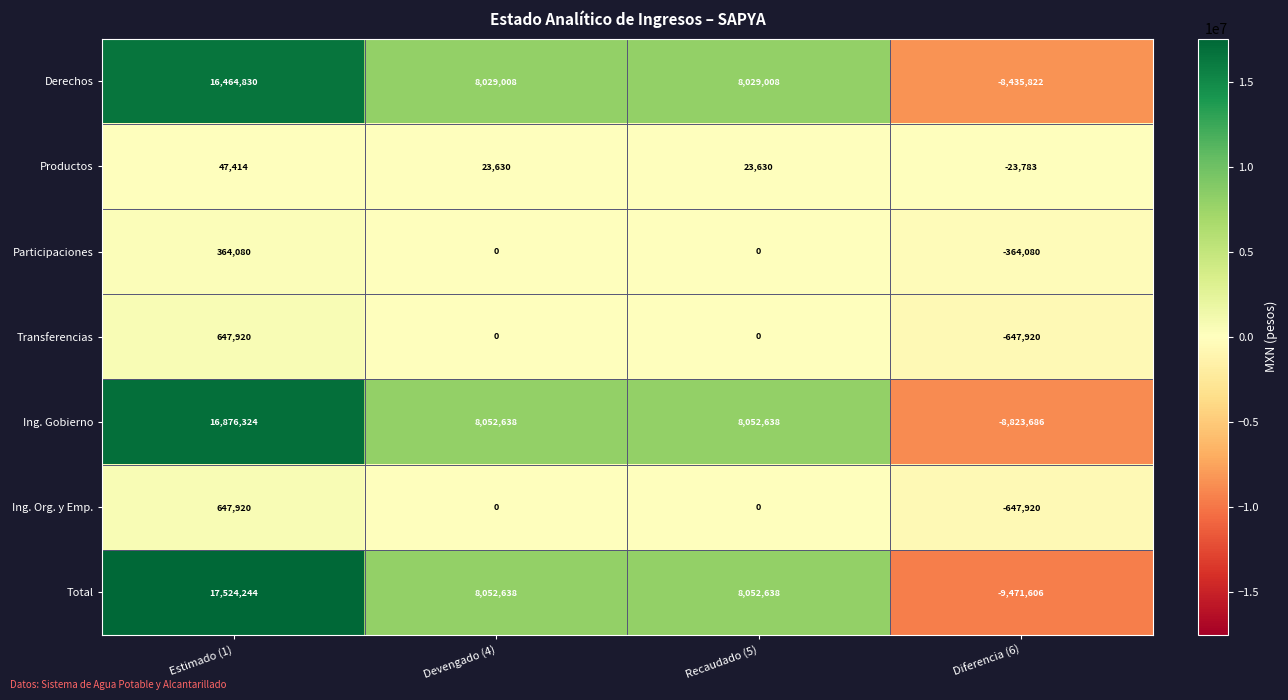

Reading right to left, extract all data points from this chart.

Derechos: -8435822	8029008	8029008	16464830
Productos: -23783	23630	23630	47414
Participaciones: -364080	0	0	364080
Transferencias: -647920	0	0	647920
Ing. Gobierno: -8823686	8052638	8052638	16876324
Ing. Org. y Emp.: -647920	0	0	647920
Total: -9471606	8052638	8052638	17524244